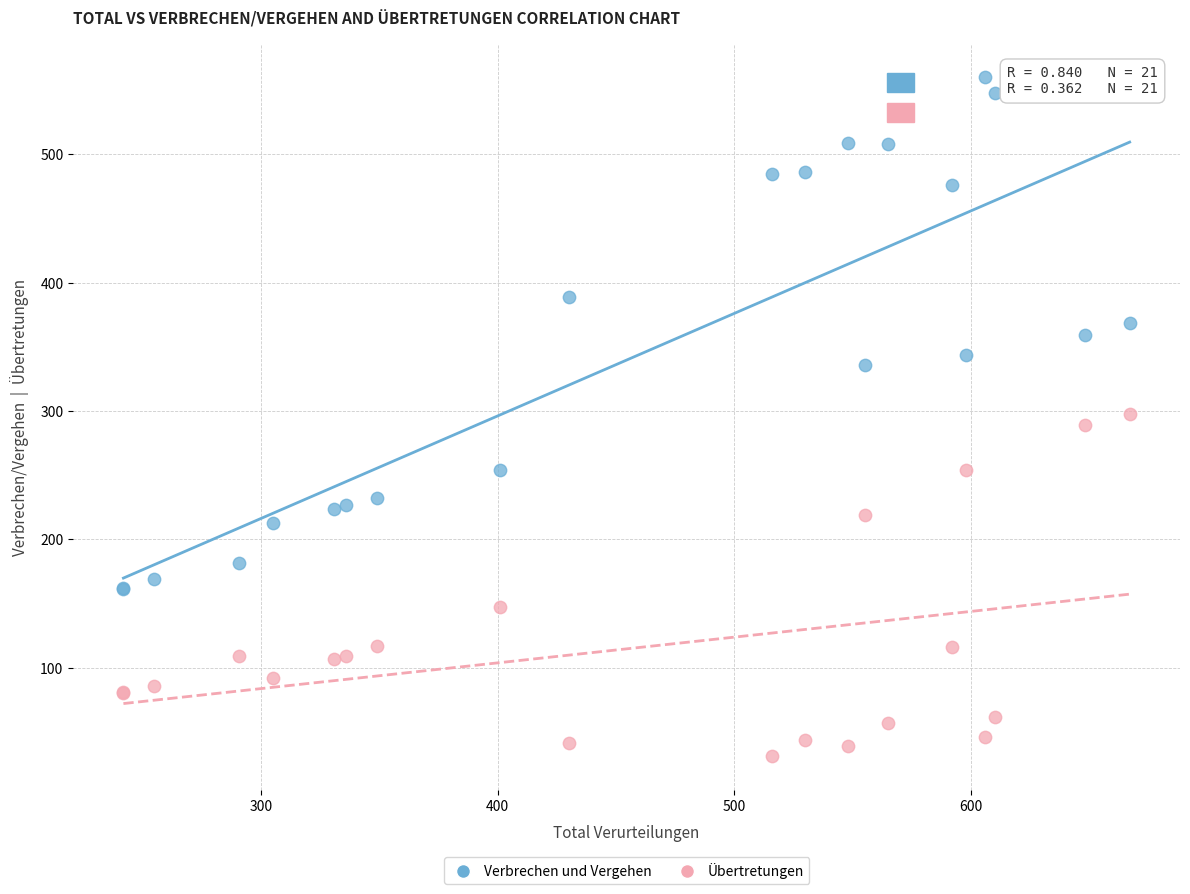

What is the X range (max minus min) for the scatter plot?

425